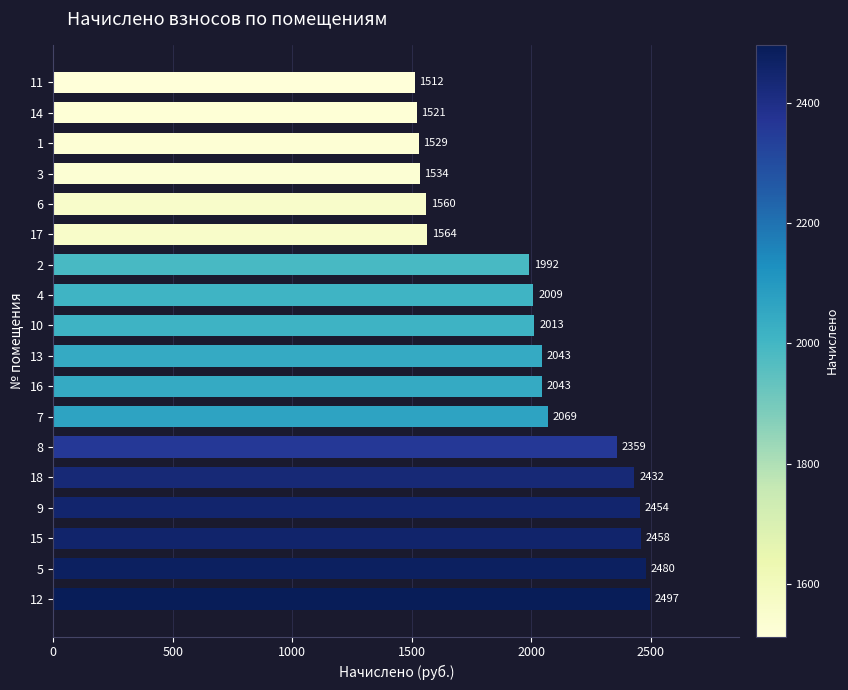

At which label is the value closest to 2004?

4